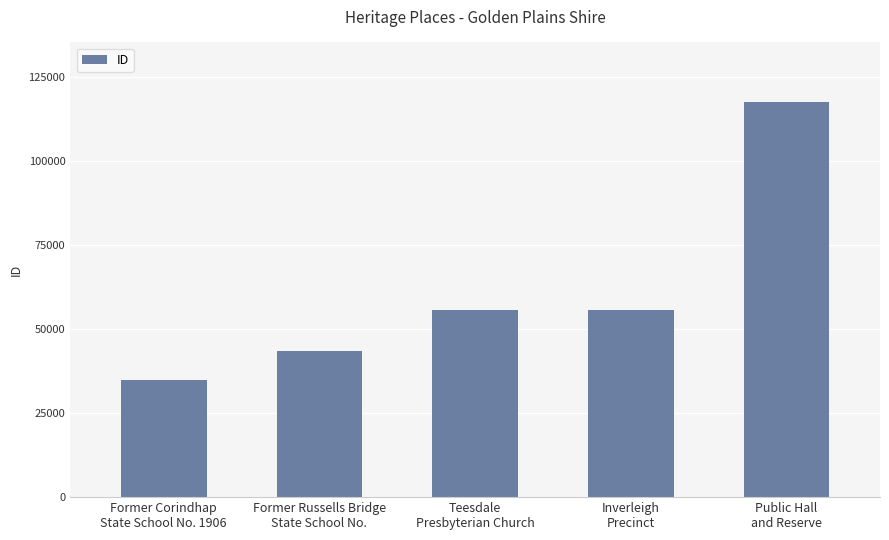

Which has a higher value, Former Corindhap
State School No. 1906 or Public Hall
and Reserve?

Public Hall
and Reserve